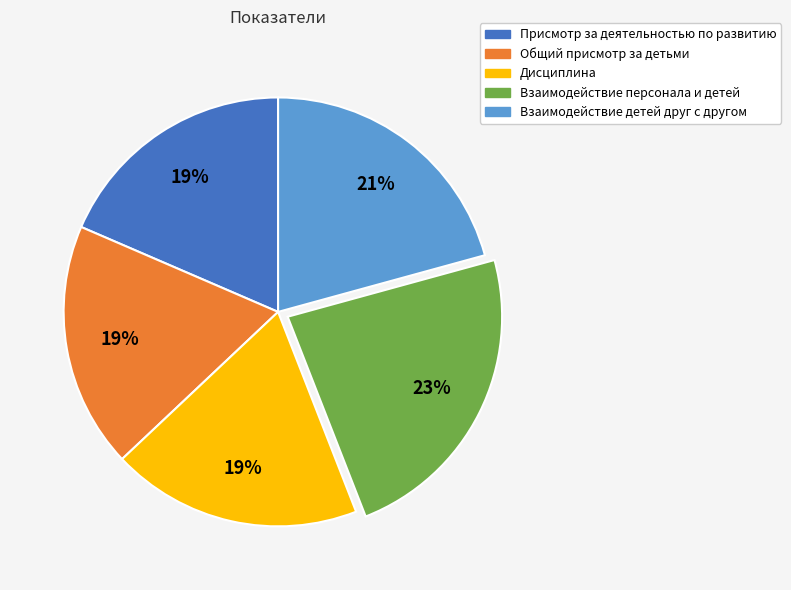

To the nearest percent, what is the combined percentage of Общий присмотр за детьми and Взаимодействие персонала и детей?

42%